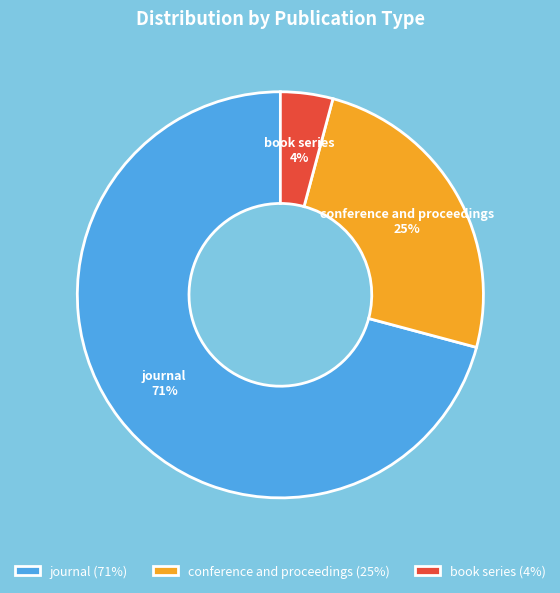

Which category has the smallest portion of the pie?

book series